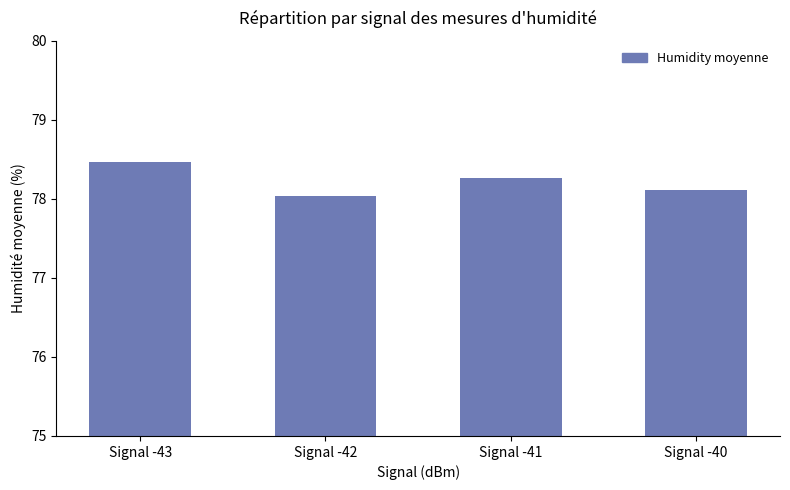

What is the sum of the values at Signal -43 and Signal -42?

156.5